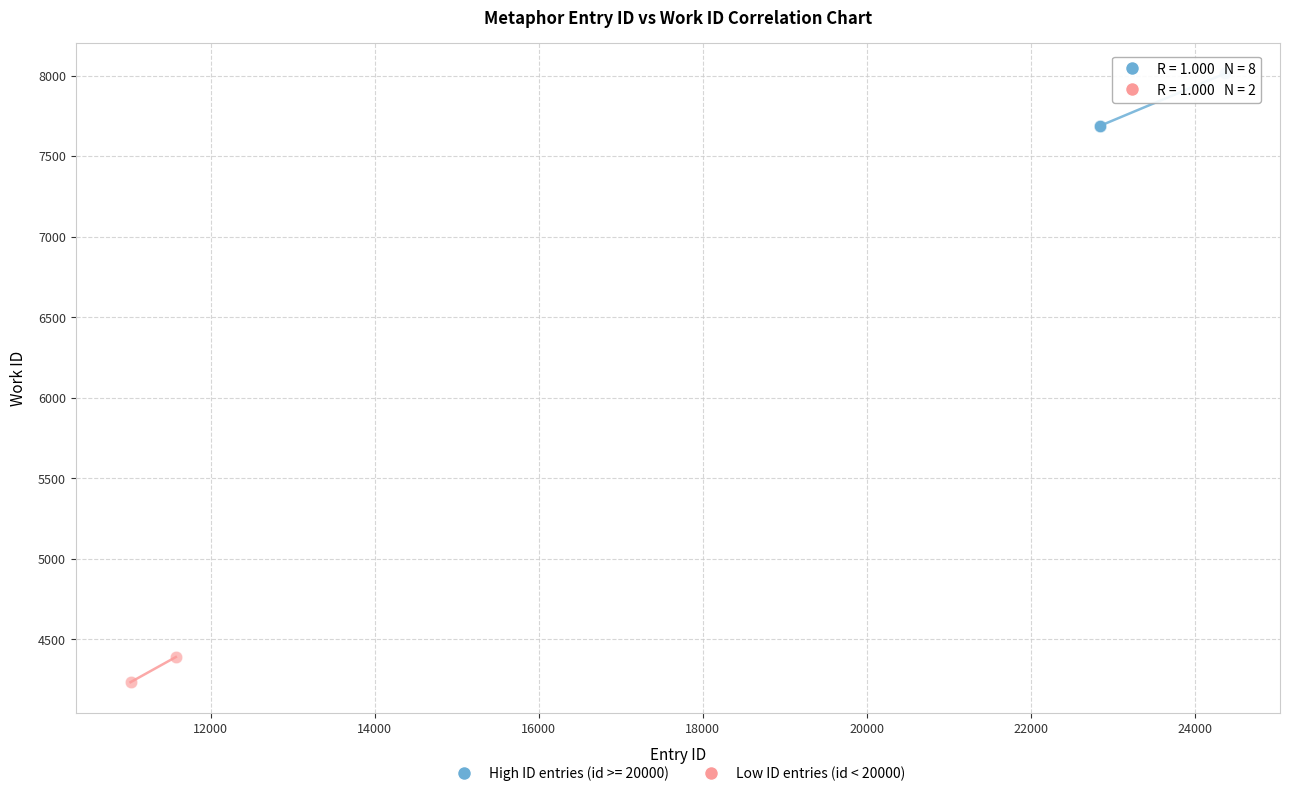

What are all the series names shown in the legend?

High ID entries (id >= 20000), Low ID entries (id < 20000)